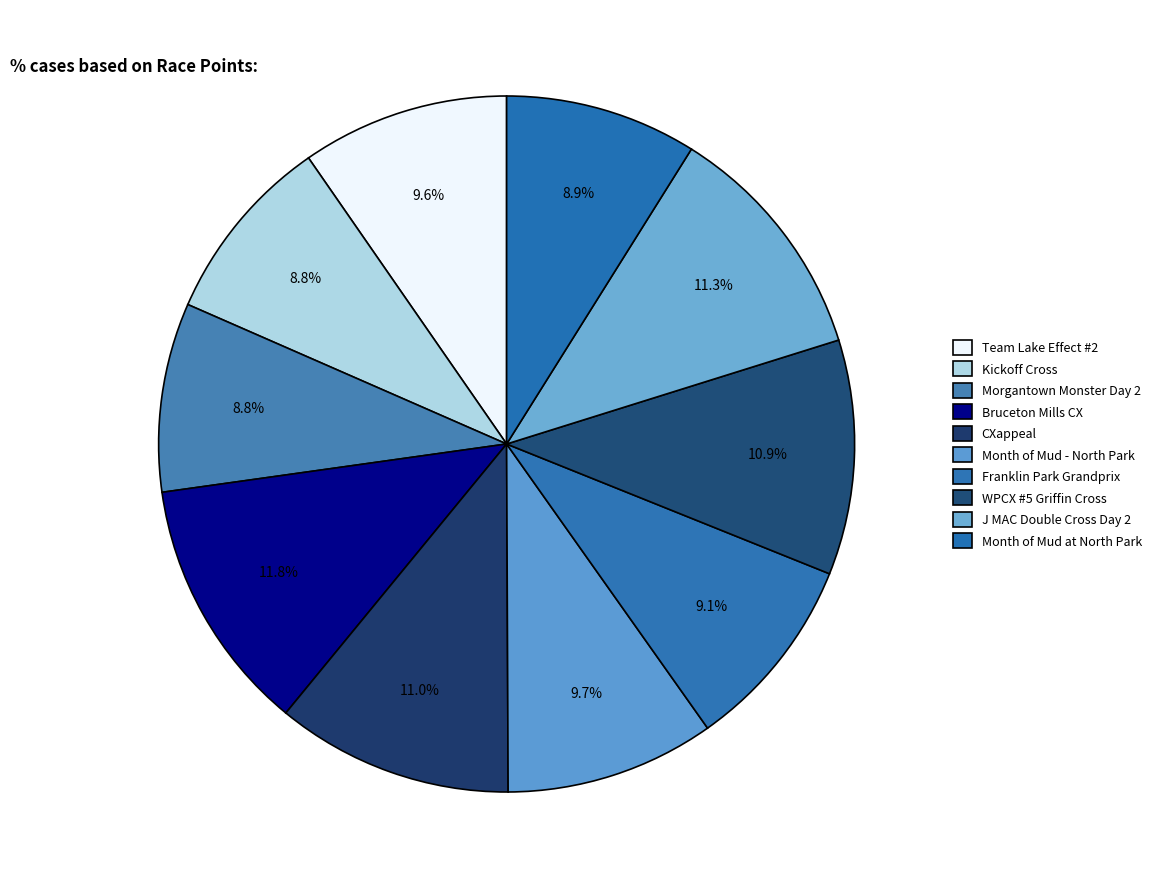

How many segments does this pie chart have?

10